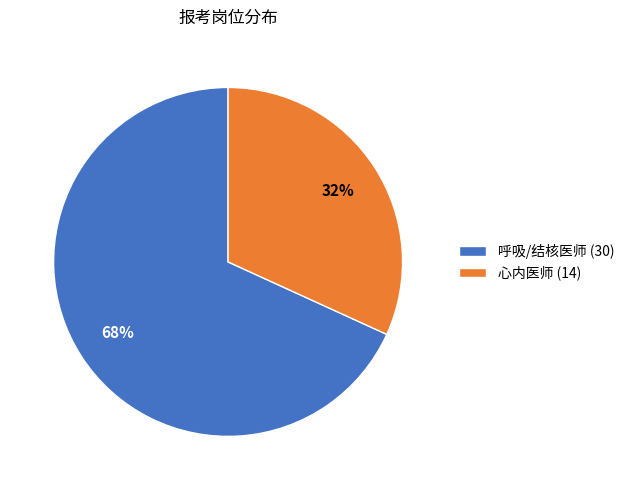

To the nearest percent, what portion does 心内医师 represent?

32%